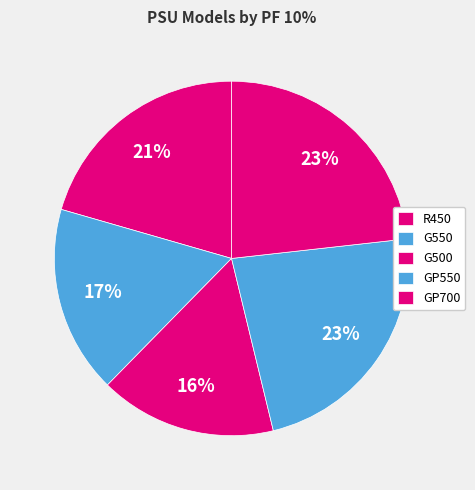

What portion of the pie excludes R450?

79.5%